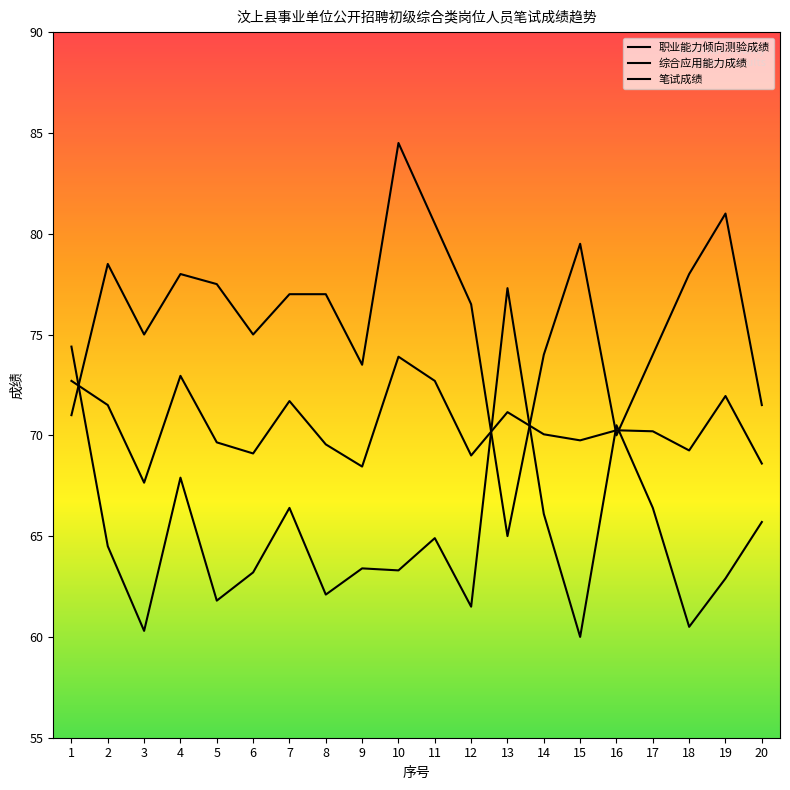

How many lines are shown in the chart?

3